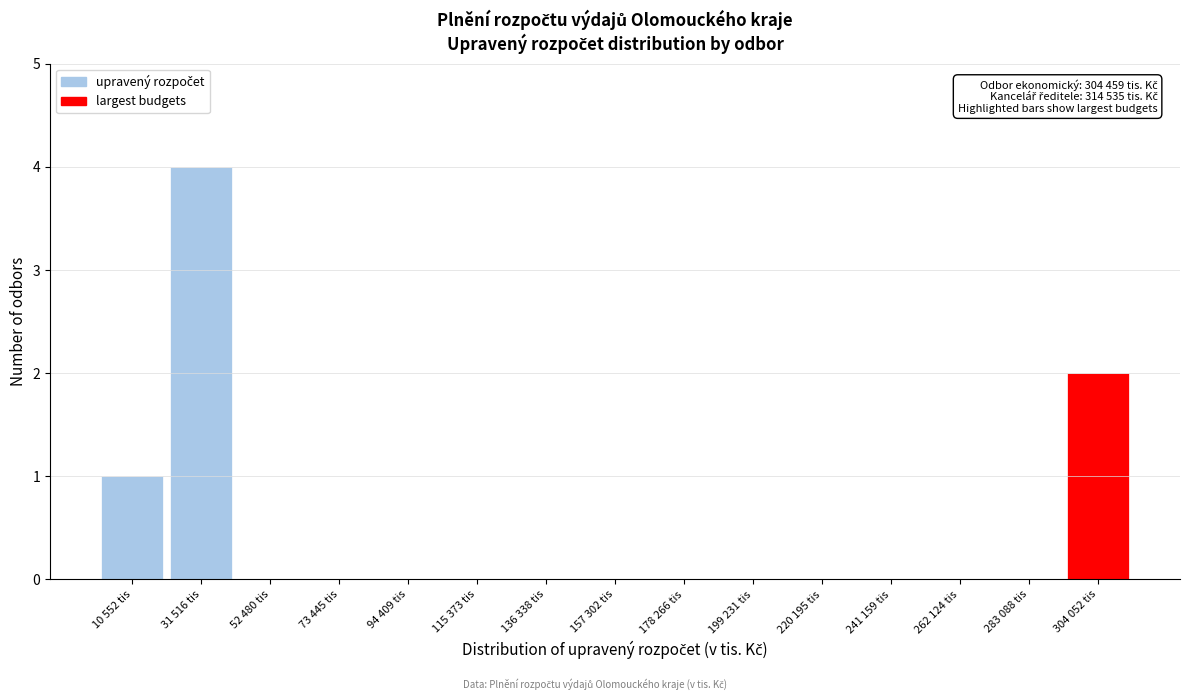

Reading right to left, what are all the values shown in this chart?

304 052 tis=2	283 088 tis=0	262 124 tis=0	241 159 tis=0	220 195 tis=0	199 231 tis=0	178 266 tis=0	157 302 tis=0	136 338 tis=0	115 373 tis=0	94 409 tis=0	73 445 tis=0	52 480 tis=0	31 516 tis=4	10 552 tis=1